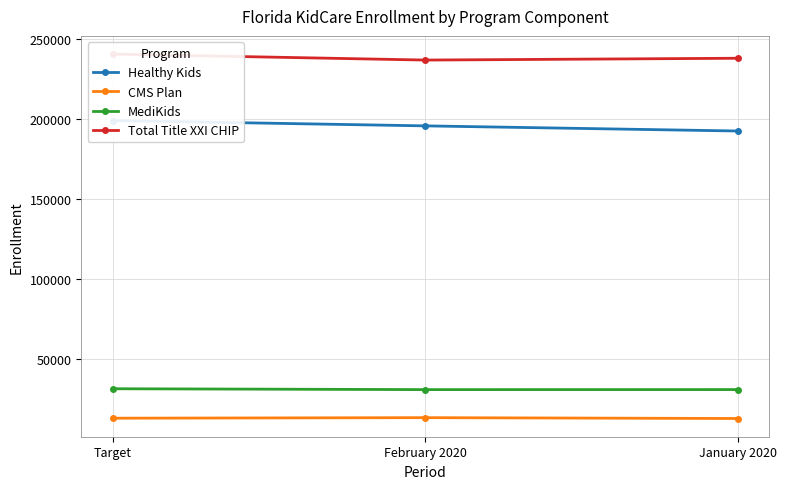

Rank the series at February 2020 from lowest to highest value.

CMS Plan, MediKids, Healthy Kids, Total Title XXI CHIP